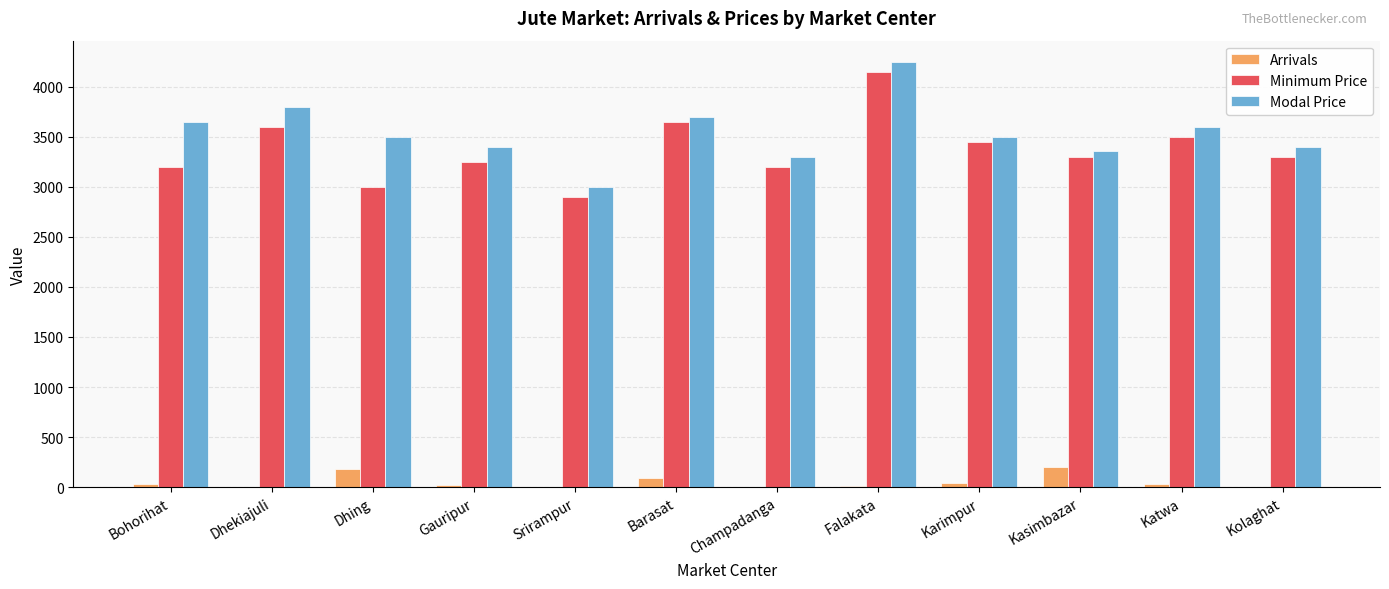

What is the maximum value shown in the chart?

4250.0